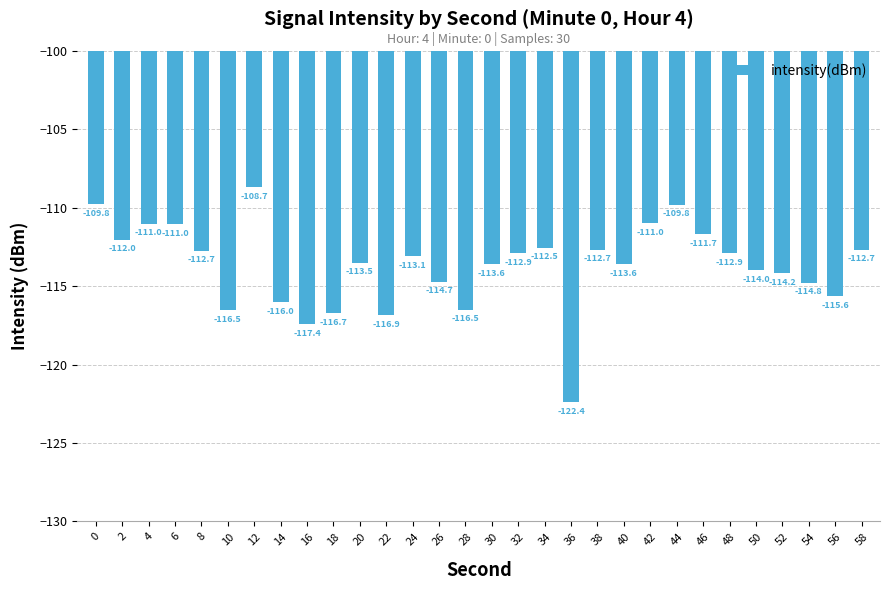

The chart shows a value of -77.2 at 30. True or false?

False